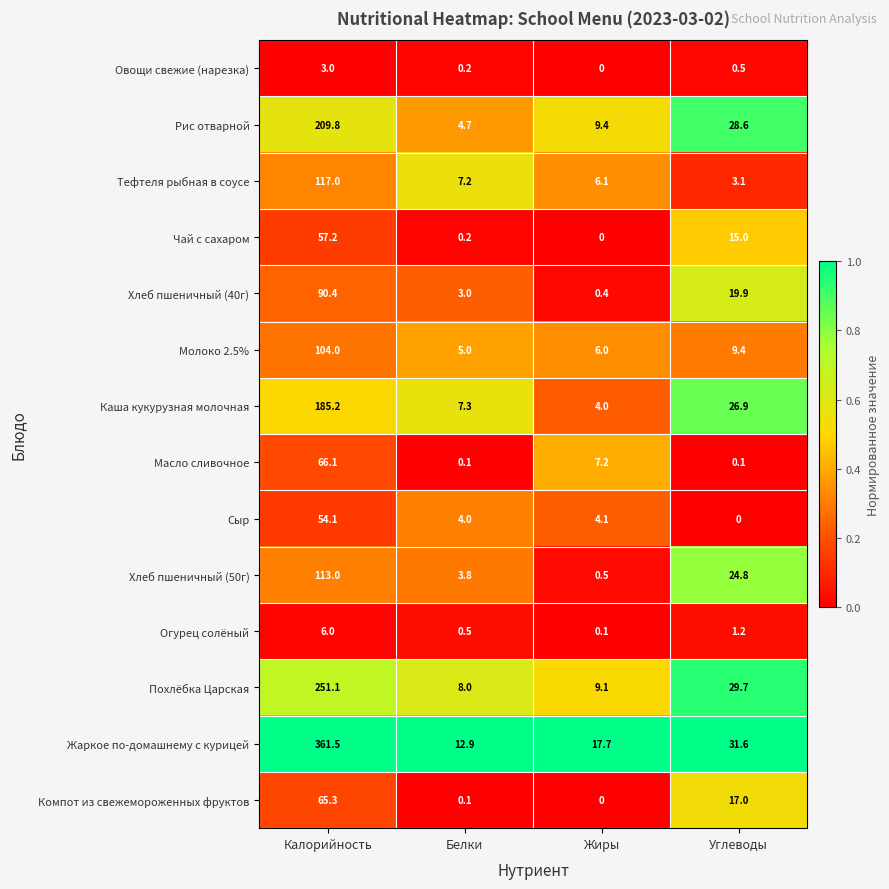

What is the total value across all series at Калорийность?

1683.7